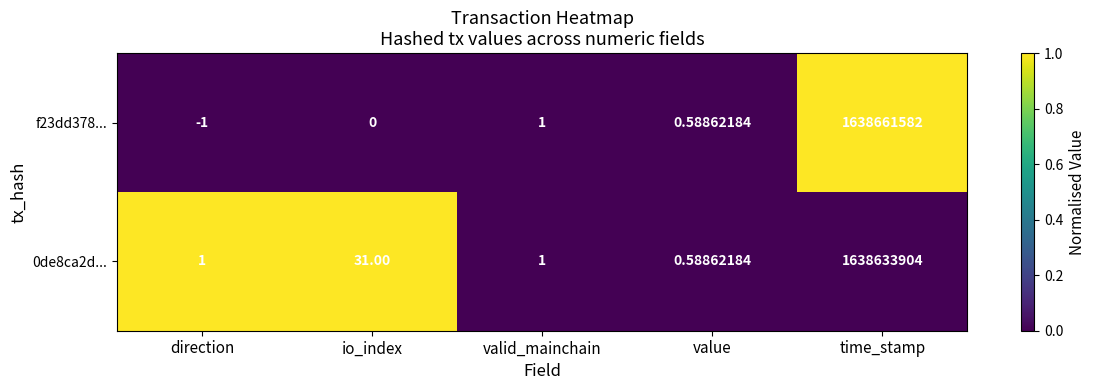

List the labels in order of f23dd378... value, smallest first.

direction, io_index, value, valid_mainchain, time_stamp